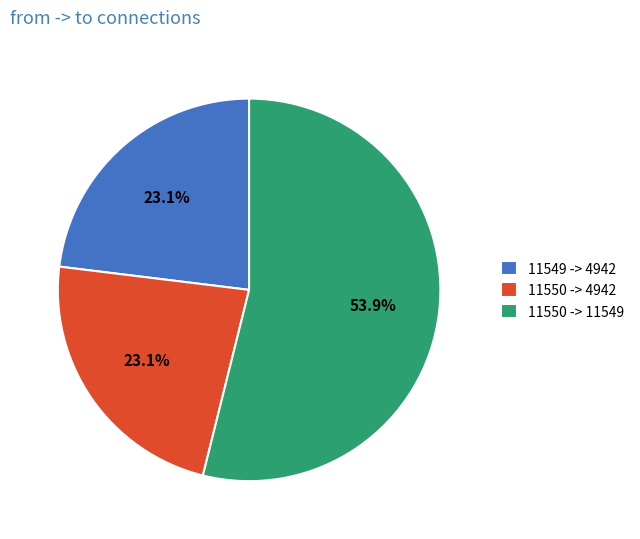

Which category accounts for the majority?

11550 -> 11549